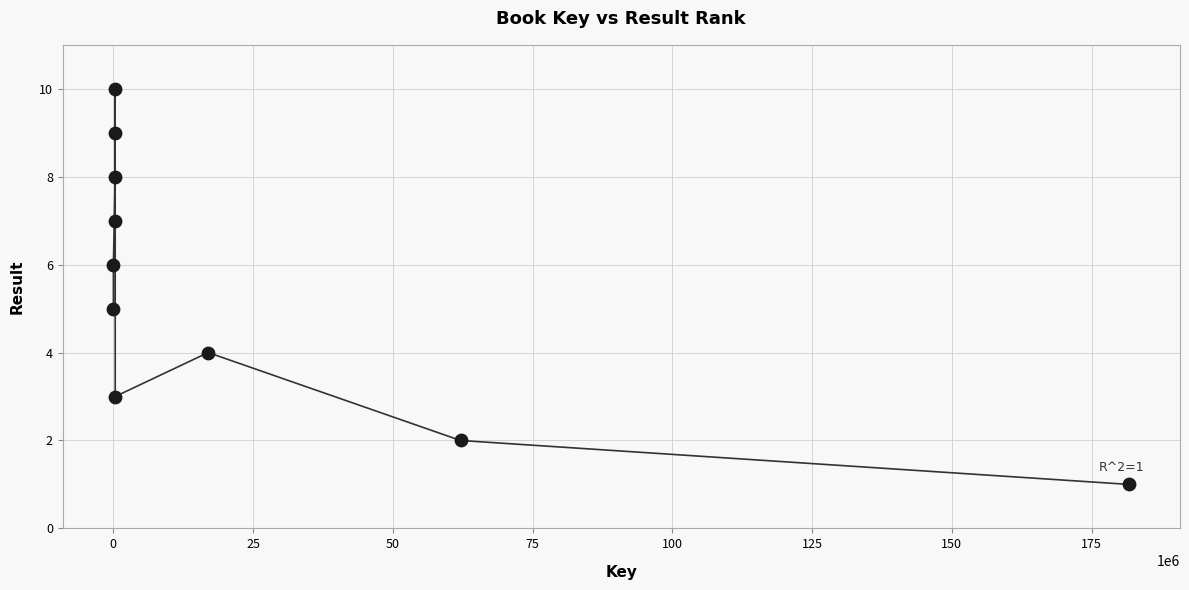

What is the average Y value?

6